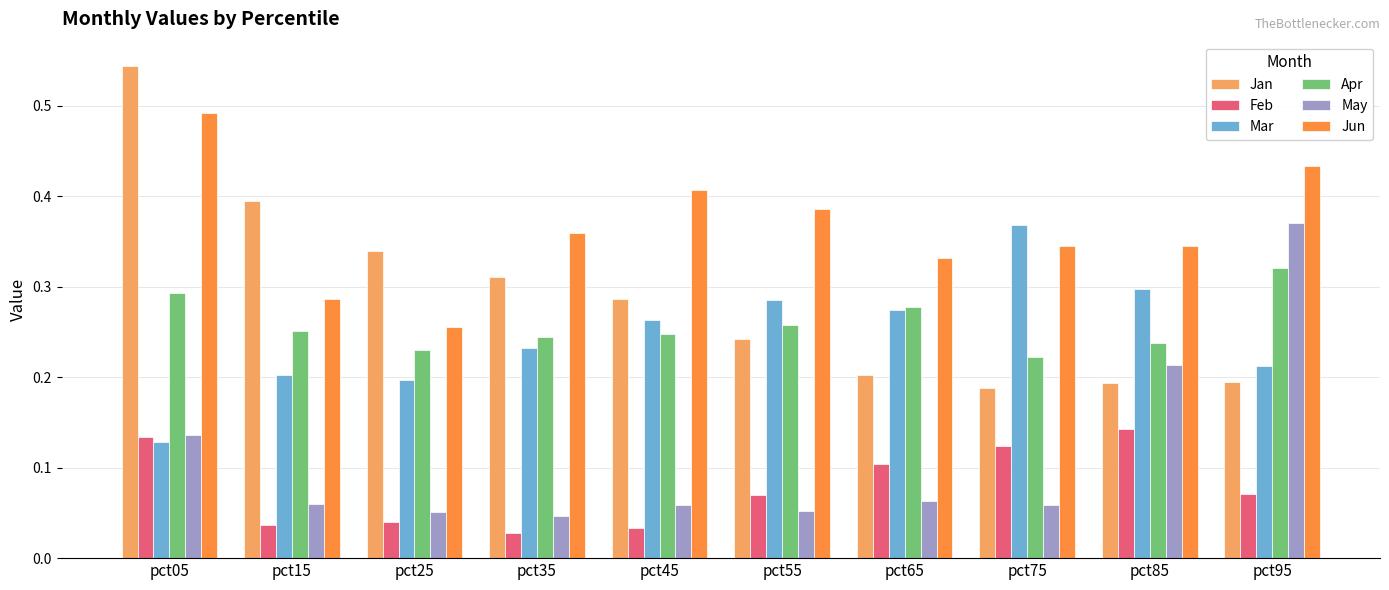

Which series has the largest total across all categories?

Jun